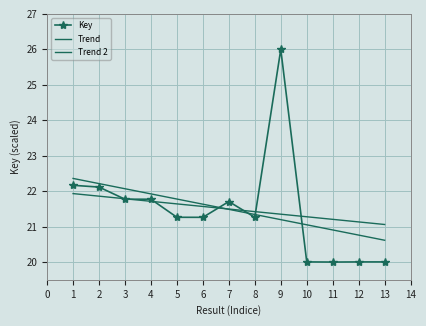

What is the difference between the maximum and minimum values?

6.0